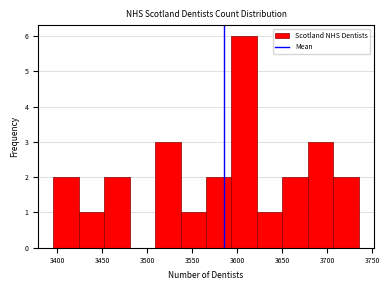

Reading left to right, transcribe this chart: for each bar, give the range it covers on the x-axis and its height. Neither the bar edges nor the heights are printed on the chart, so give them approximately, as read against the axes.

3395 to 3425: 2
3425 to 3455: 1
3455 to 3480: 2
3480 to 3510: 0
3510 to 3535: 3
3535 to 3565: 1
3565 to 3595: 2
3595 to 3620: 6
3620 to 3650: 1
3650 to 3680: 2
3680 to 3705: 3
3705 to 3735: 2